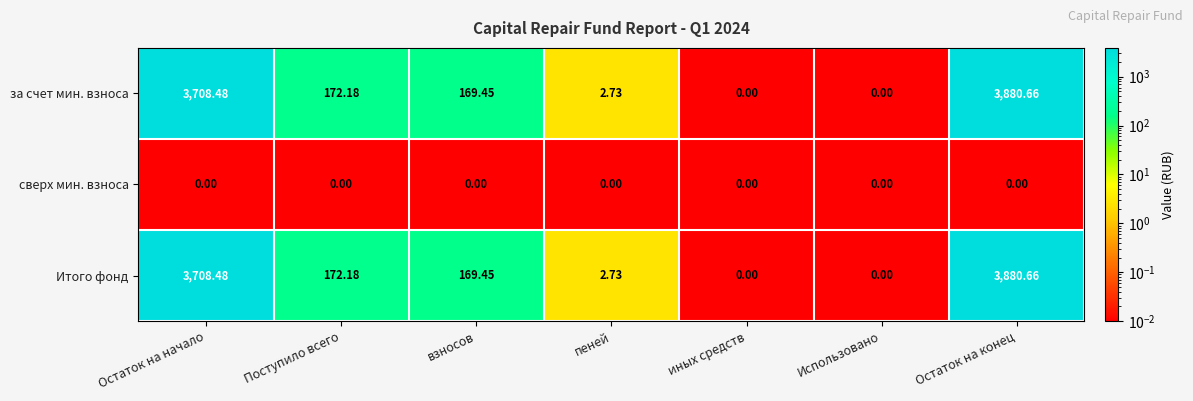

Which category has the highest value in the Итого фонд series?

Остаток на конец